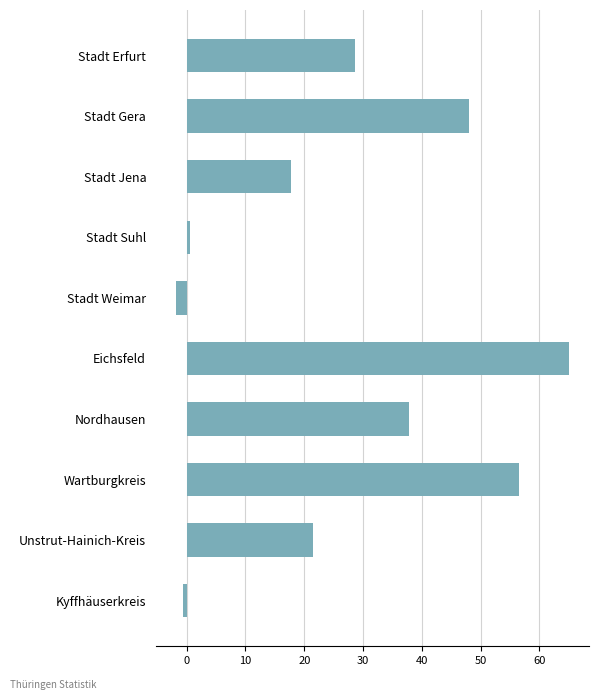

How many values are below zero?

2